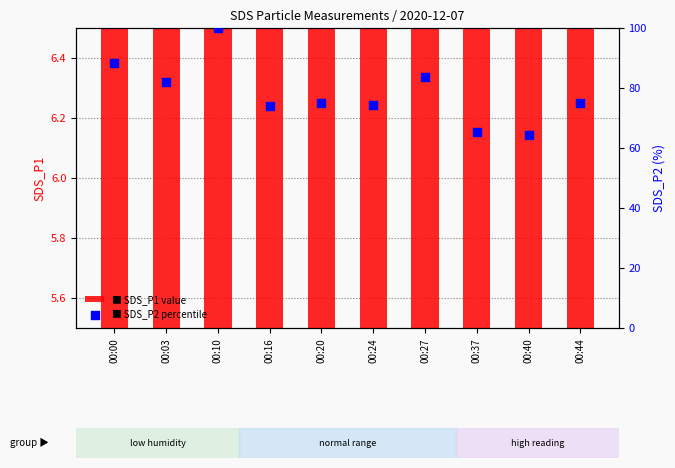

Which series contains the lowest Y value?

SDS_P1